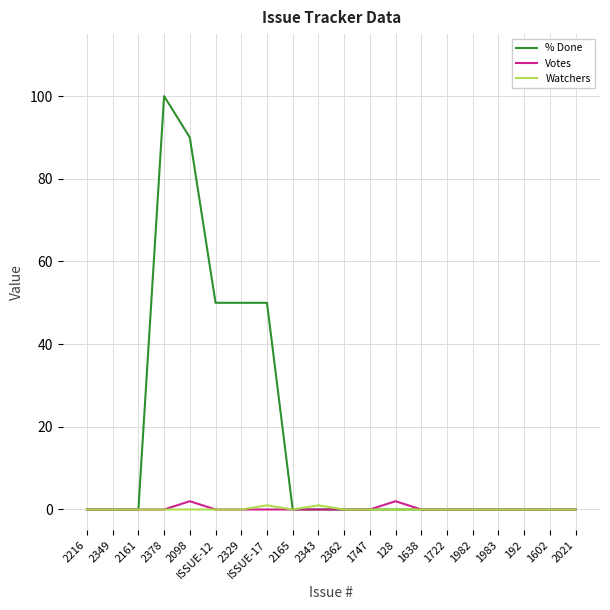

Reading left to right, transcribe all the data shown in this chart.

% Done: 2216=0	2349=0	2161=0	2378=100	2098=90	ISSUE-12=50	2329=50	ISSUE-17=50	2165=0	2343=0	2362=0	1747=0	128=0	1638=0	1722=0	1982=0	1983=0	192=0	1602=0	2021=0
Votes: 2216=0	2349=0	2161=0	2378=0	2098=2	ISSUE-12=0	2329=0	ISSUE-17=0	2165=0	2343=0	2362=0	1747=0	128=2	1638=0	1722=0	1982=0	1983=0	192=0	1602=0	2021=0
Watchers: 2216=0	2349=0	2161=0	2378=0	2098=0	ISSUE-12=0	2329=0	ISSUE-17=1	2165=0	2343=1	2362=0	1747=0	128=0	1638=0	1722=0	1982=0	1983=0	192=0	1602=0	2021=0